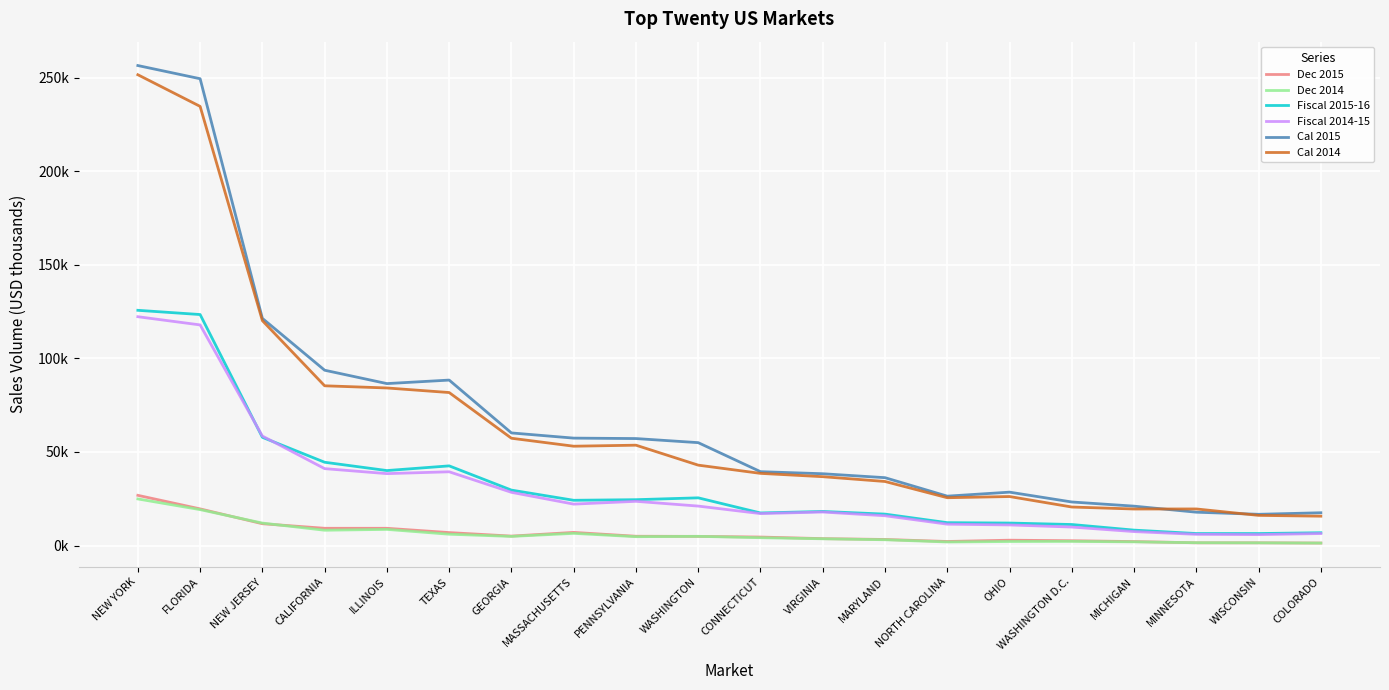

Where does the Dec 2014 series first go above 4769?

NEW YORK